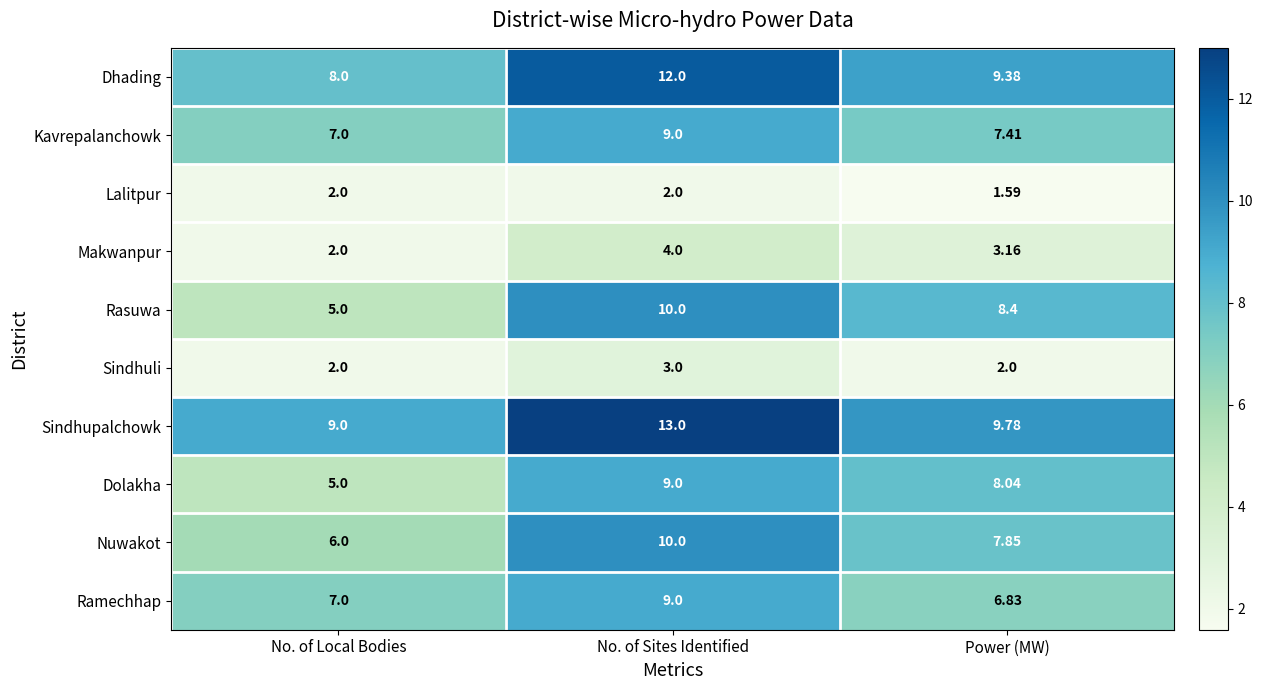

Which category has the lowest value across all series?

Power (MW)